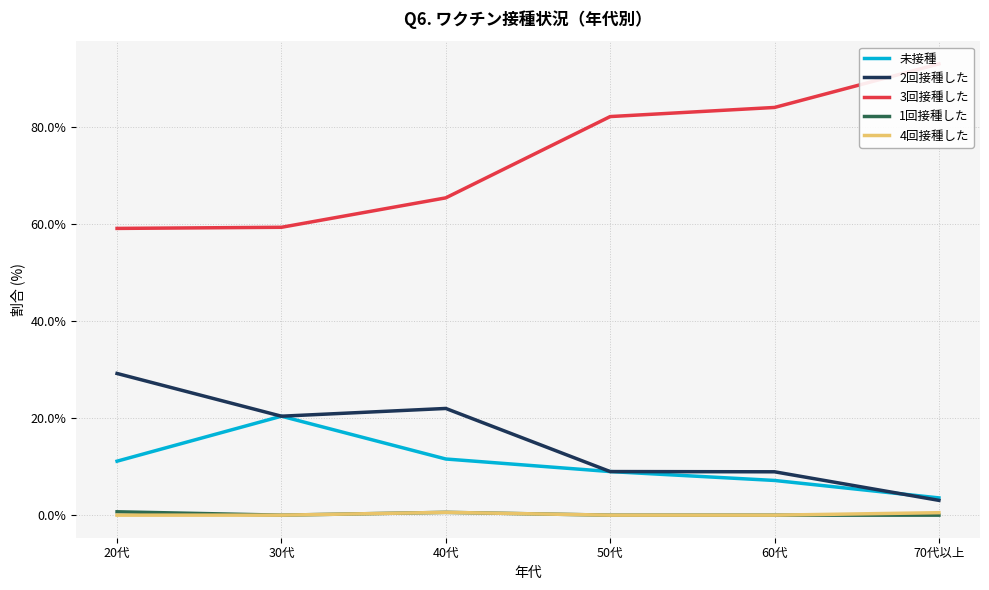

The 1回接種した series shows 0.7 at 20代. True or false?

True